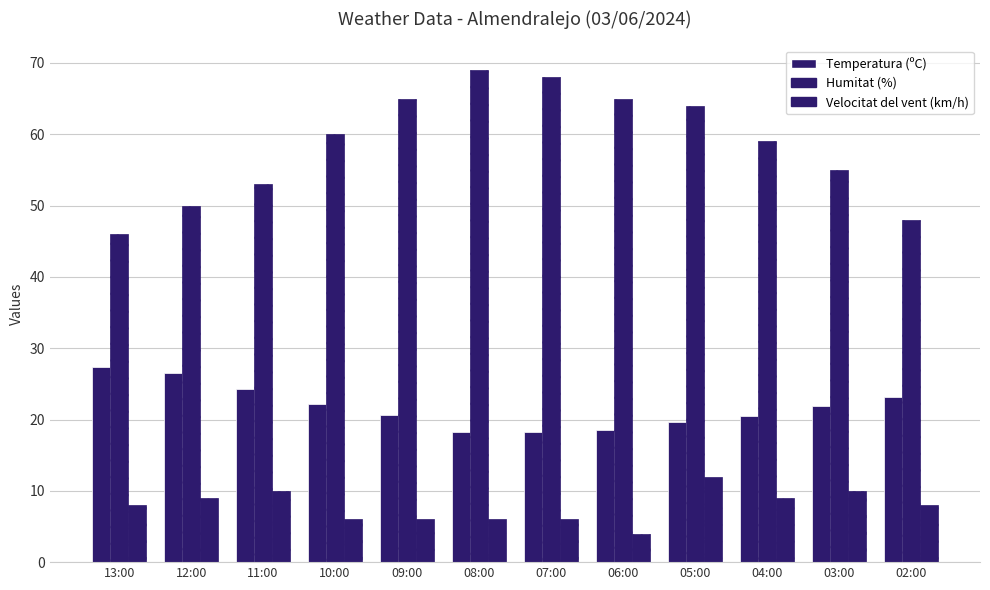

Which series has the largest total across all categories?

Humitat (%)